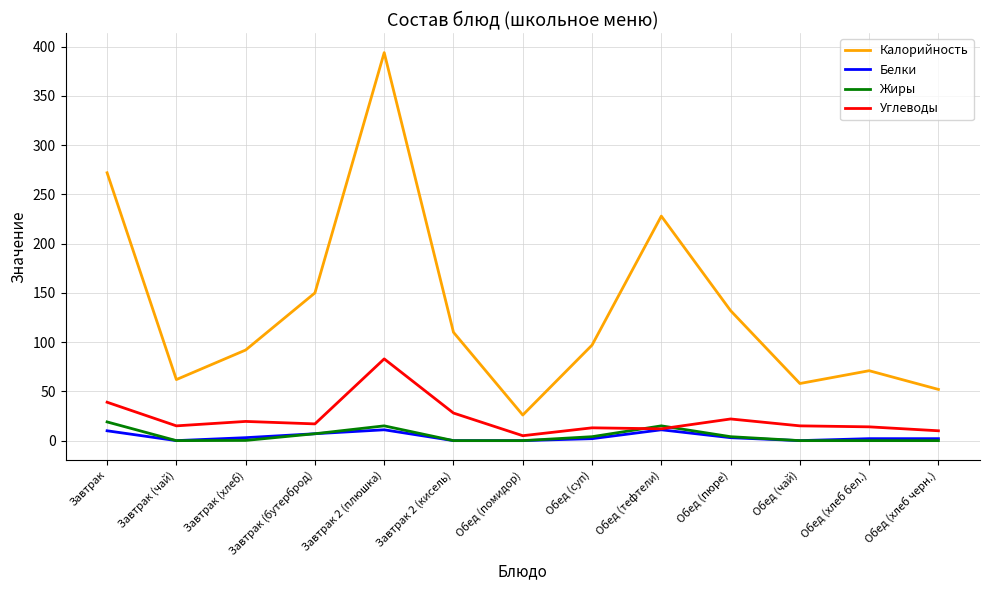

Which series has the largest total across all categories?

Калорийность